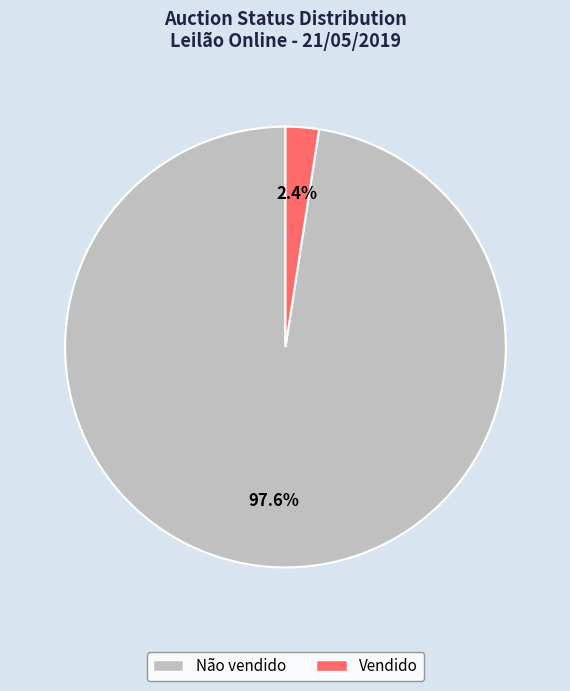

How many slices are in this pie chart?

2